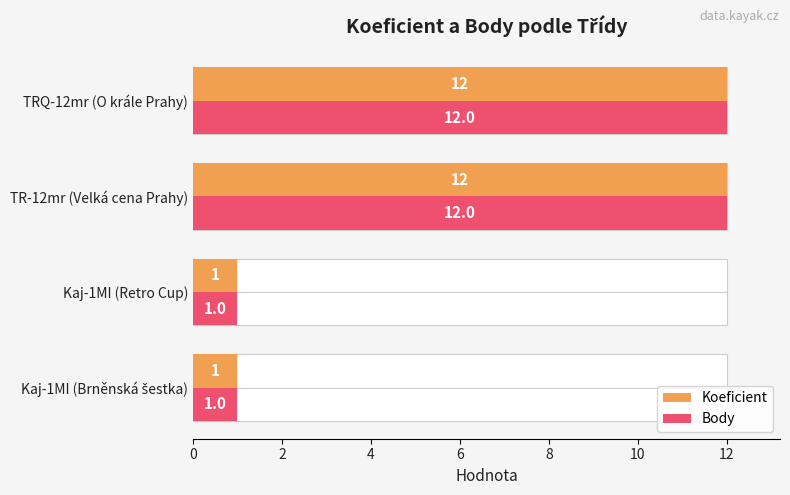

What is the minimum value for Koeficient?

1